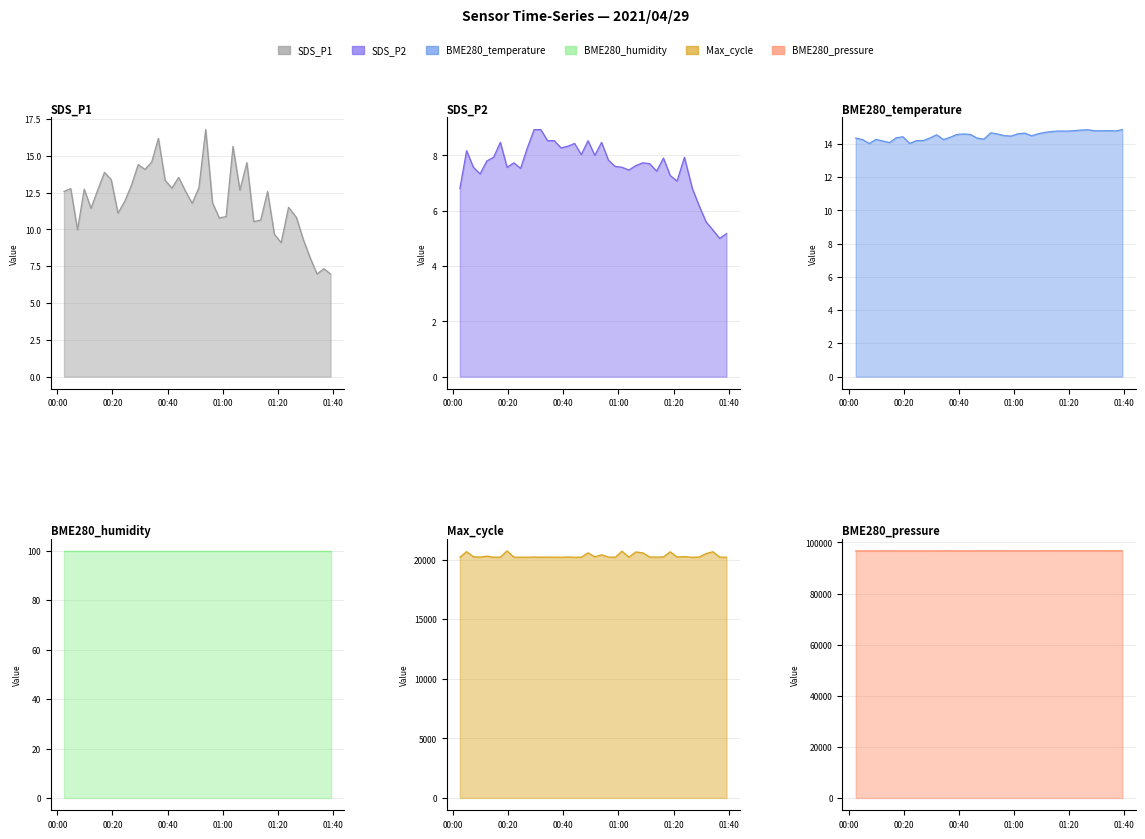

Reading left to right, list all the values displayed in this chart.

SDS_P1: 12.6	12.8	10.0	12.7	11.4	12.7	13.9	13.4	11.1	11.9	13.0	14.4	14.1	14.6	16.2	13.3	12.8	13.5	12.6	11.8	12.8	16.8	11.8	10.8	10.9	15.6	12.7	14.5	10.5	10.6	12.6	9.7	9.1	11.5	10.8	9.3	8.1	7.0	7.3	7.0
SDS_P2: 6.8	8.2	7.6	7.3	7.8	7.9	8.5	7.6	7.7	7.5	8.3	8.9	8.9	8.5	8.5	8.3	8.3	8.4	8.0	8.5	8.0	8.5	7.8	7.6	7.6	7.5	7.6	7.7	7.7	7.4	7.9	7.3	7.1	7.9	6.8	6.2	5.6	5.3	5.0	5.2
BME280_temperature: 14.3	14.2	14.0	14.3	14.2	14.1	14.4	14.4	14.0	14.2	14.2	14.3	14.5	14.2	14.4	14.6	14.6	14.6	14.3	14.3	14.7	14.6	14.5	14.5	14.6	14.6	14.5	14.6	14.7	14.7	14.8	14.8	14.8	14.8	14.8	14.8	14.8	14.8	14.8	14.8
BME280_humidity: 100.0	100.0	100.0	100.0	100.0	100.0	100.0	100.0	100.0	100.0	100.0	100.0	100.0	100.0	100.0	100.0	100.0	100.0	100.0	100.0	100.0	100.0	100.0	100.0	100.0	100.0	100.0	100.0	100.0	100.0	100.0	100.0	100.0	100.0	100.0	100.0	100.0	100.0	100.0	100.0
Max_cycle: 20205.0	20677.0	20246.0	20222.0	20299.0	20212.0	20217.0	20740.0	20212.0	20208.0	20210.0	20226.0	20213.0	20214.0	20215.0	20205.0	20226.0	20205.0	20212.0	20575.0	20241.0	20413.0	20221.0	20206.0	20715.0	20217.0	20648.0	20576.0	20229.0	20216.0	20232.0	20663.0	20232.0	20256.0	20205.0	20228.0	20512.0	20667.0	20216.0	20208.0
BME280_pressure: 96667.5	96663.7	96657.8	96659.9	96656.1	96657.8	96653.8	96656.3	96661.3	96658.5	96658.5	96660.2	96664.2	96670.9	96674.8	96668.2	96669.6	96668.2	96674.8	96673.1	96671.0	96674.9	96673.0	96680.8	96681.9	96683.8	96684.0	96689.7	96691.1	96693.8	96696.8	96691.7	96694.9	96690.7	96694.7	96694.9	96694.9	96696.6	96696.0	96695.5